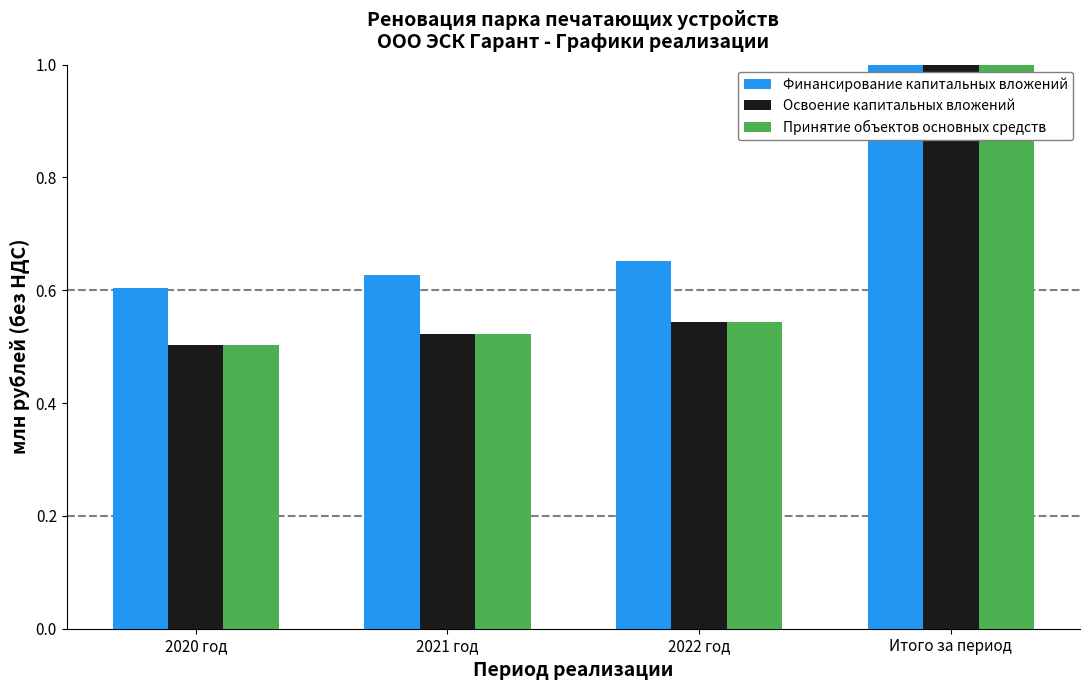

Which series has the widest spread of values?

Финансирование капитальных вложений